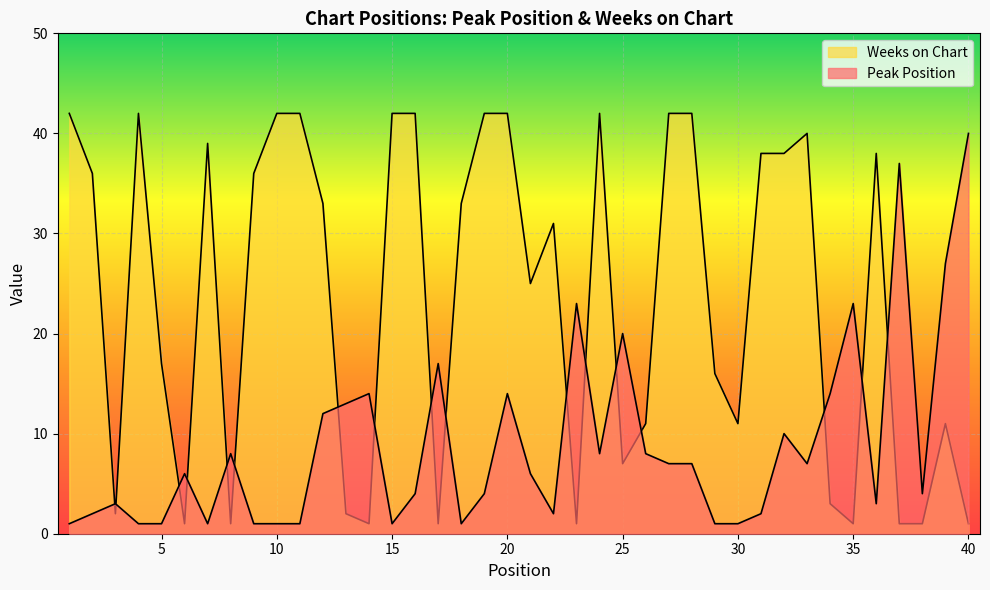

What is the average value of the Weeks on Chart series?

23